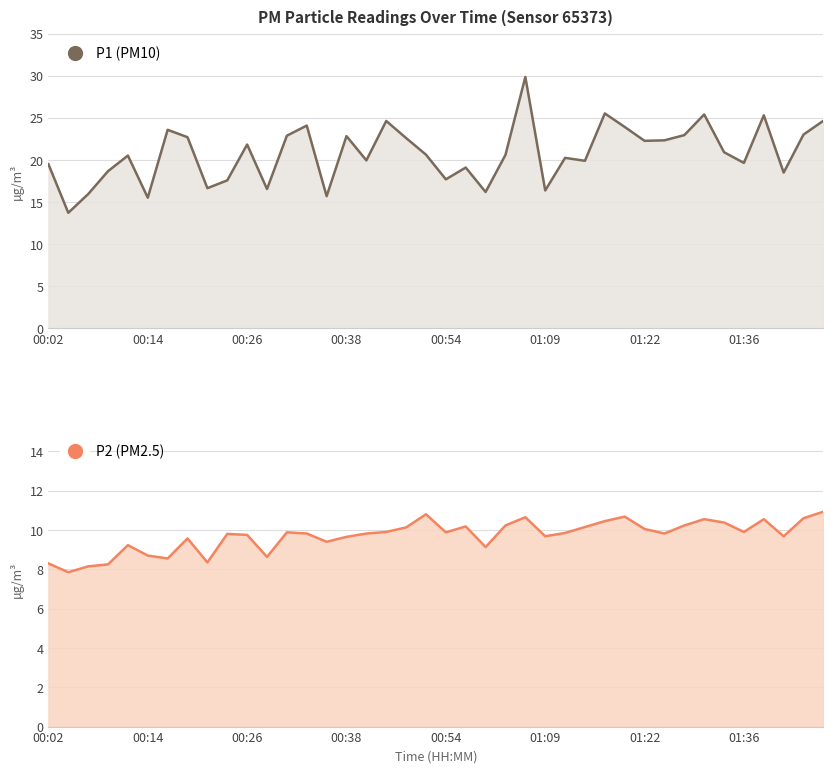

At 27, list the series in order from smallest to largest.

P2, P1